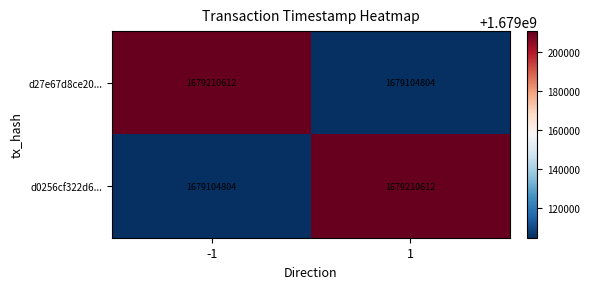

List the labels in order of d0256cf322d6... value, smallest first.

-1, 1